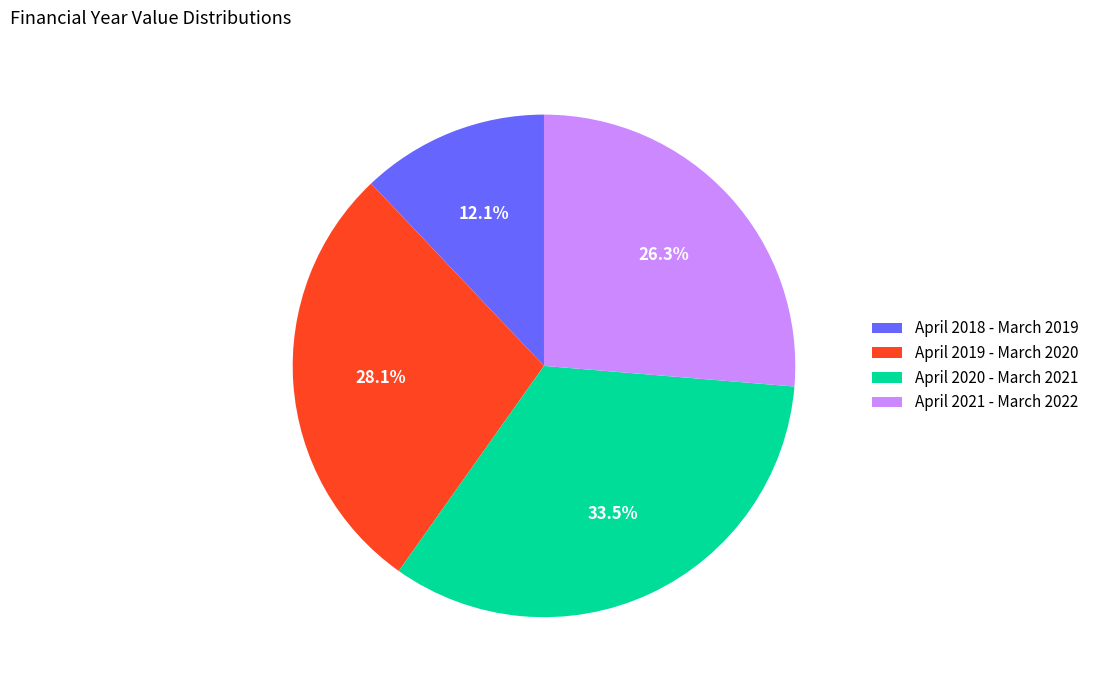

To the nearest percent, what percentage of the pie is April 2021 - March 2022?

26%